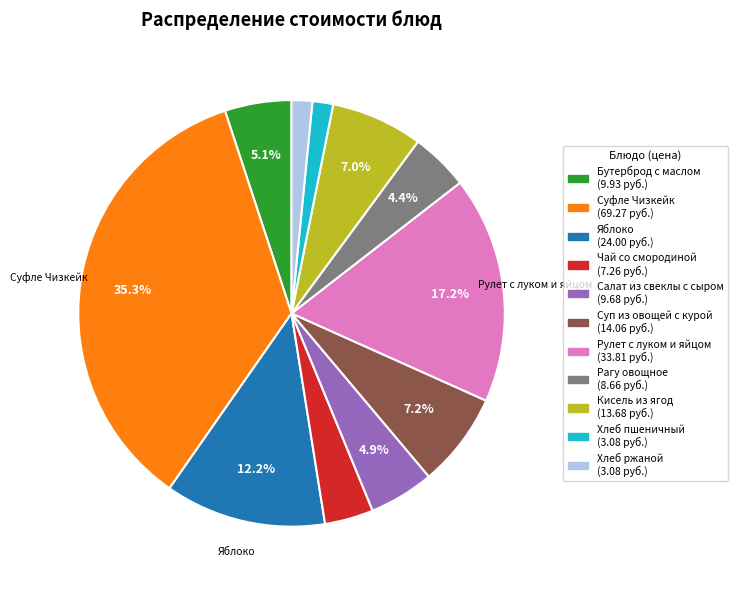

Is there a majority slice in this chart?

No